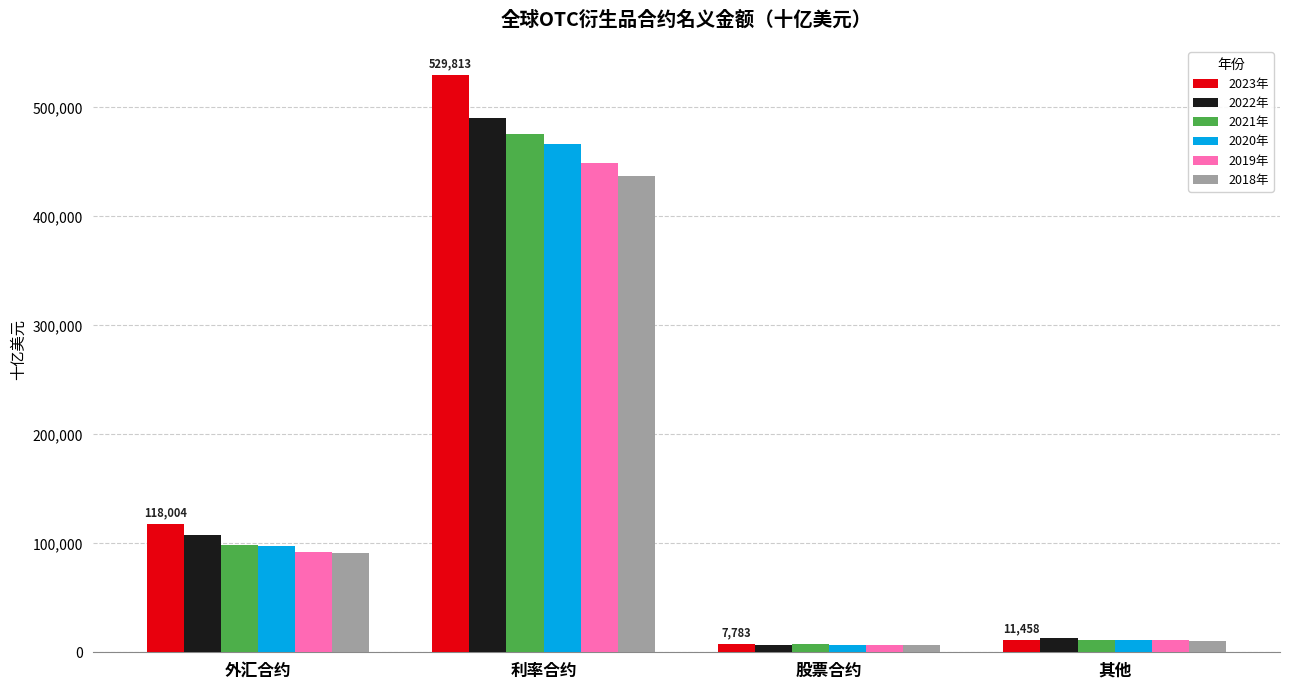

What is the difference between the second highest and minimum values in the 2019年 series?

84905